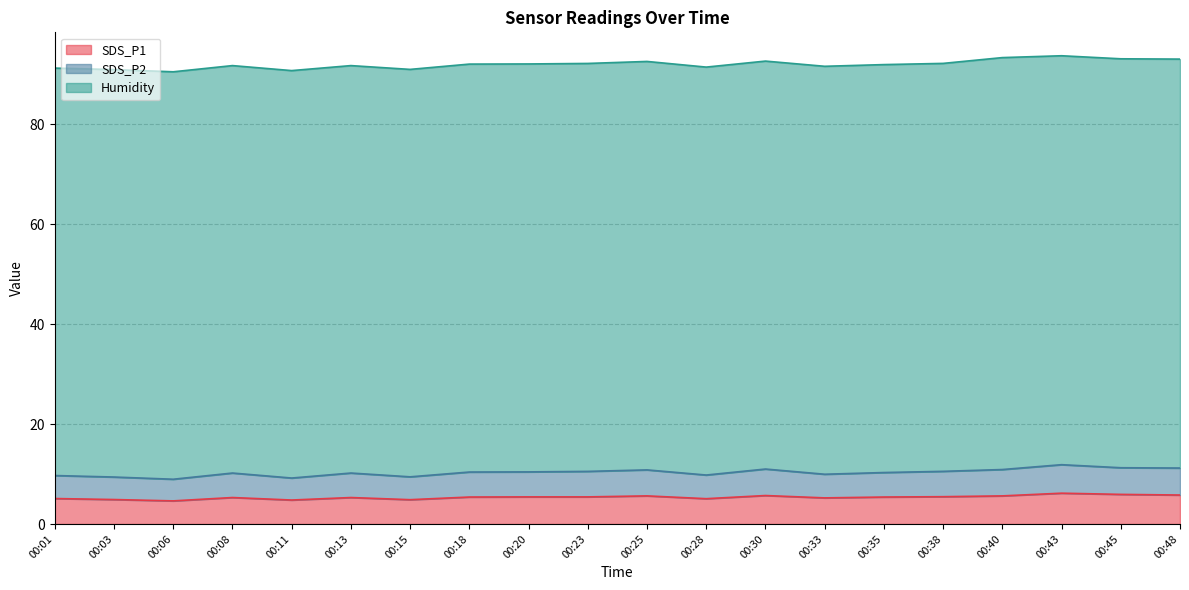

True or false: SDS_P1 and SDS_P2 intersect in this chart.

False